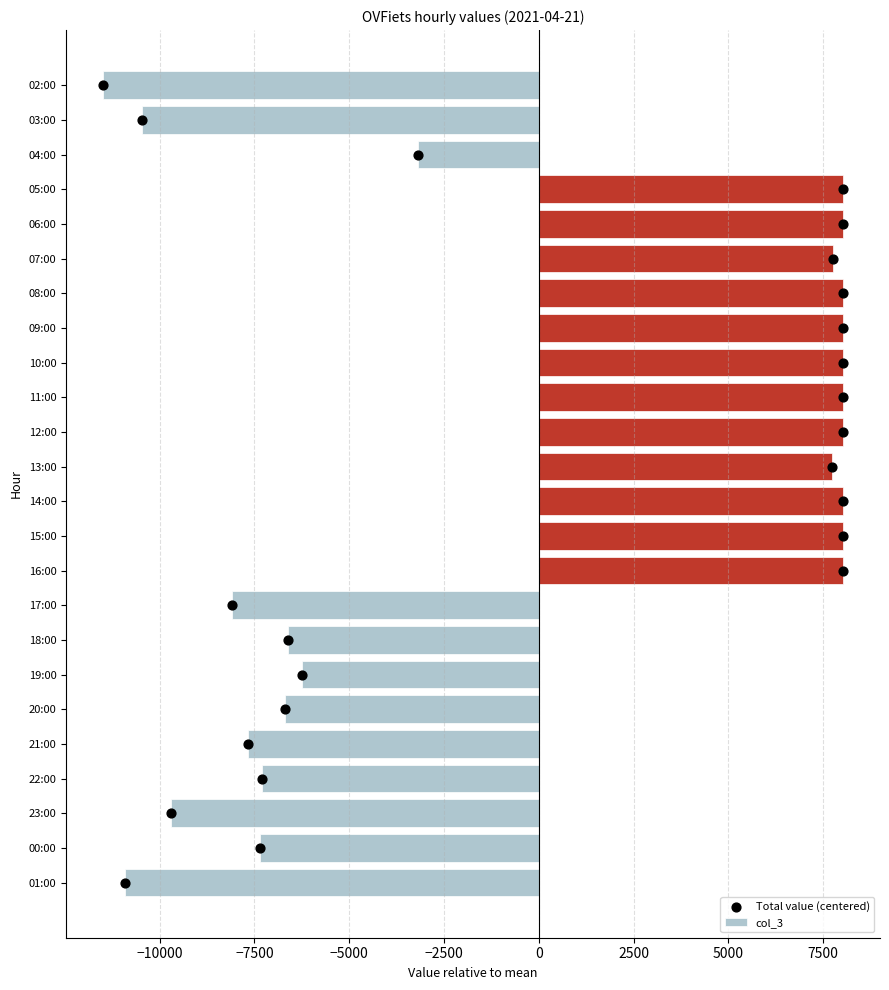

The value of col_3 at 07:00 is 7754.0. True or false?

True